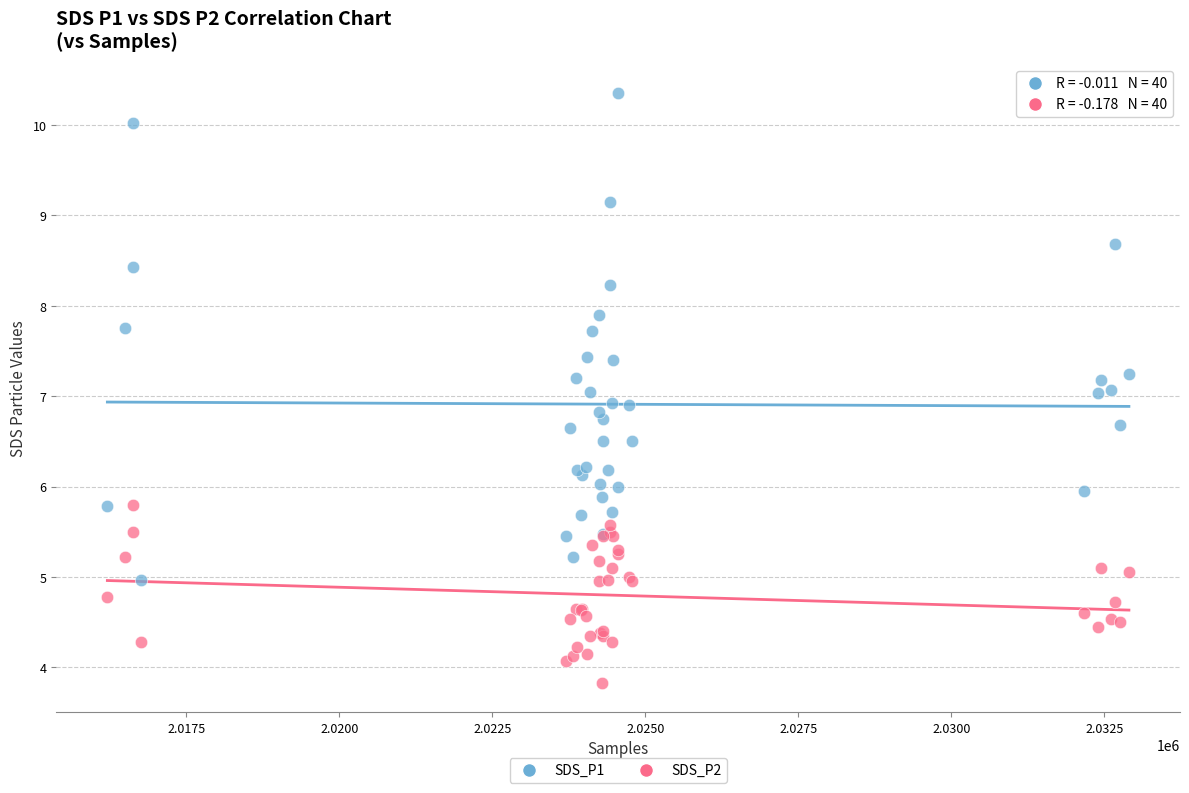

Which series has the widest spread of Y values?

SDS_P1